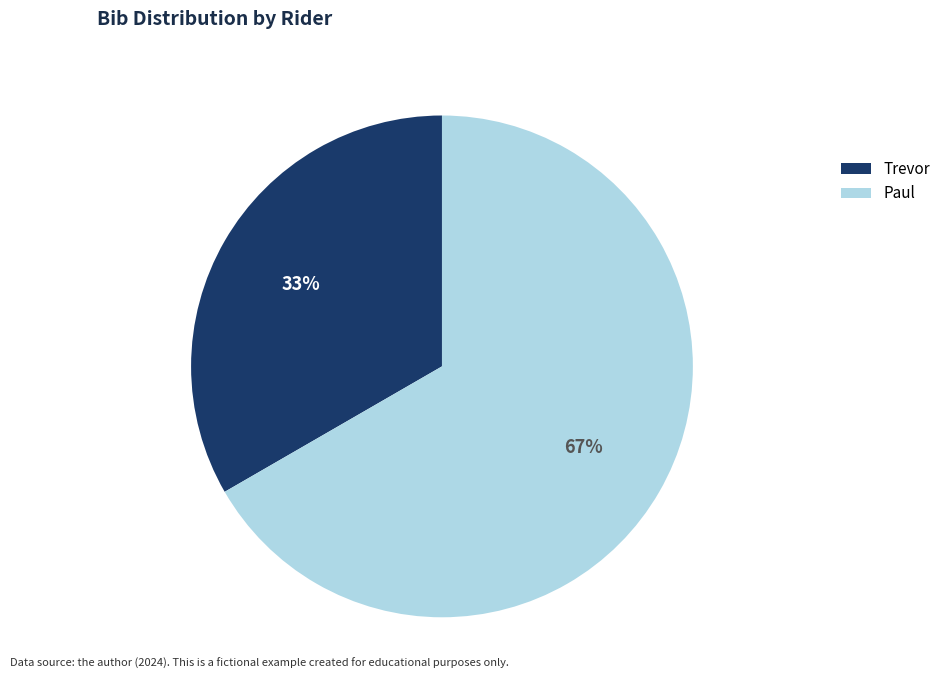

Is the sum of Trevor and Paul greater than half?

Yes